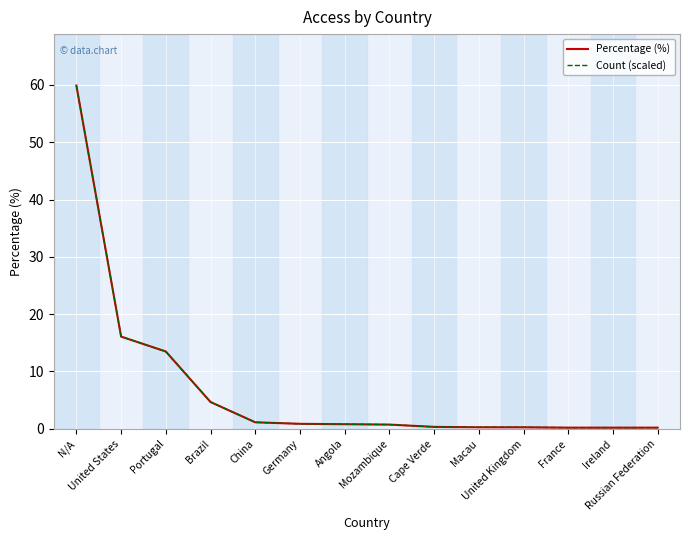

How many lines are shown in the chart?

2